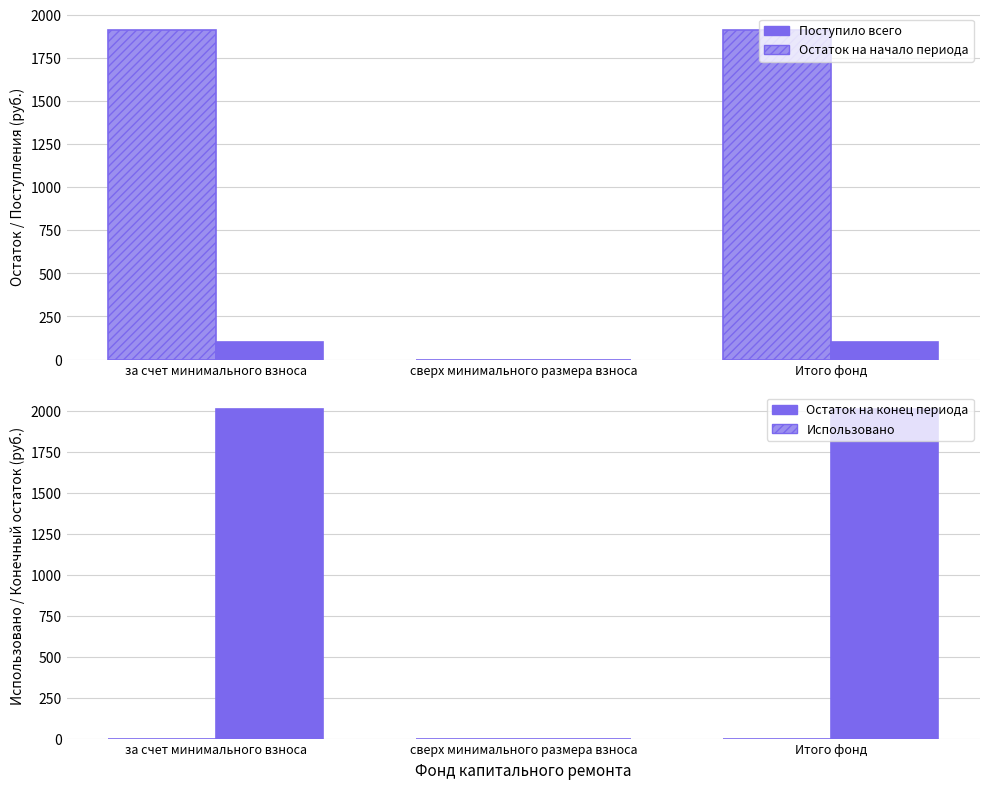

What are all the series names shown in the legend?

Остаток на начало периода, Поступило всего, Использовано, Остаток на конец периода